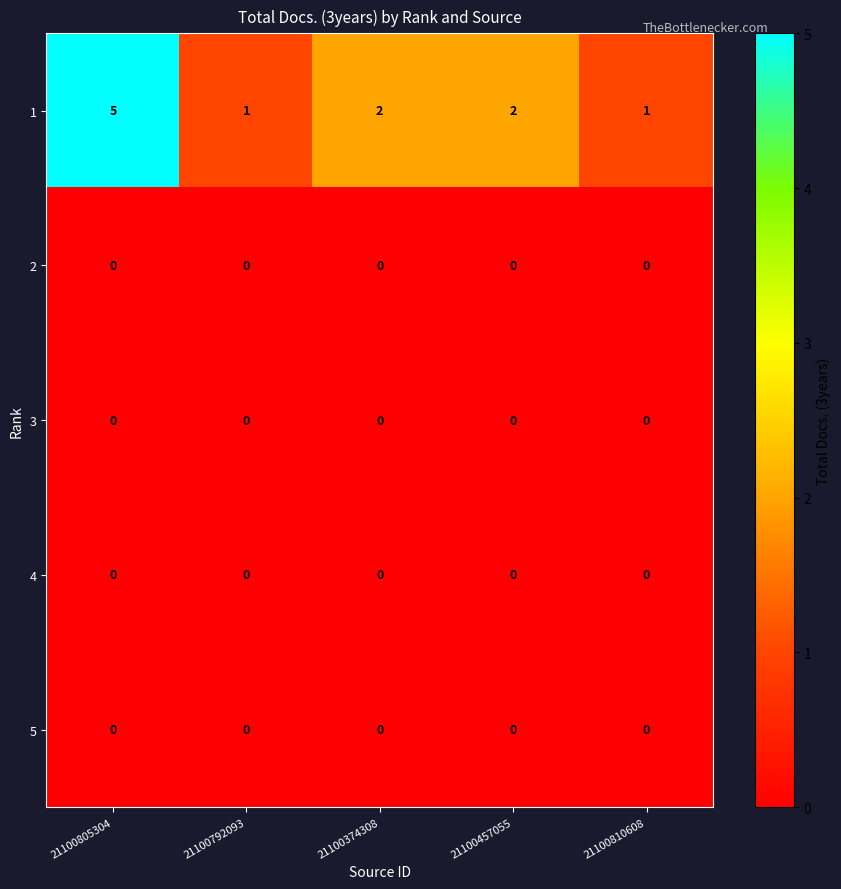

What is the difference between the highest and lowest values at 21100805304?

5